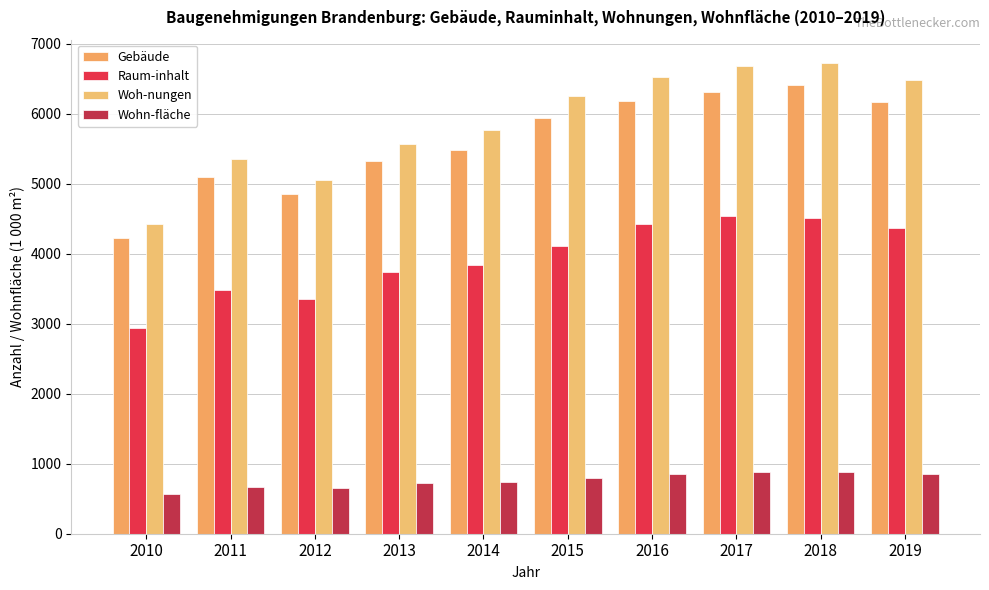

Reading left to right, extract all data points from this chart.

Gebäude: 2010=4220.0	2011=5103.0	2012=4848.0	2013=5327.0	2014=5481.0	2015=5945.0	2016=6186.0	2017=6315.0	2018=6414.0	2019=6165.0
Raum-inhalt: 2010=2938.0	2011=3477.0	2012=3355.0	2013=3736.0	2014=3834.0	2015=4109.0	2016=4426.0	2017=4538.0	2018=4516.0	2019=4366.0
Woh-nungen: 2010=4420.0	2011=5355.0	2012=5054.0	2013=5562.0	2014=5769.0	2015=6252.0	2016=6527.0	2017=6688.0	2018=6722.0	2019=6478.0
Wohn-fläche: 2010=564.4	2011=674.7	2012=650.4	2013=726.3	2014=736.6	2015=796.5	2016=848.7	2017=878.9	2018=882.2	2019=855.6